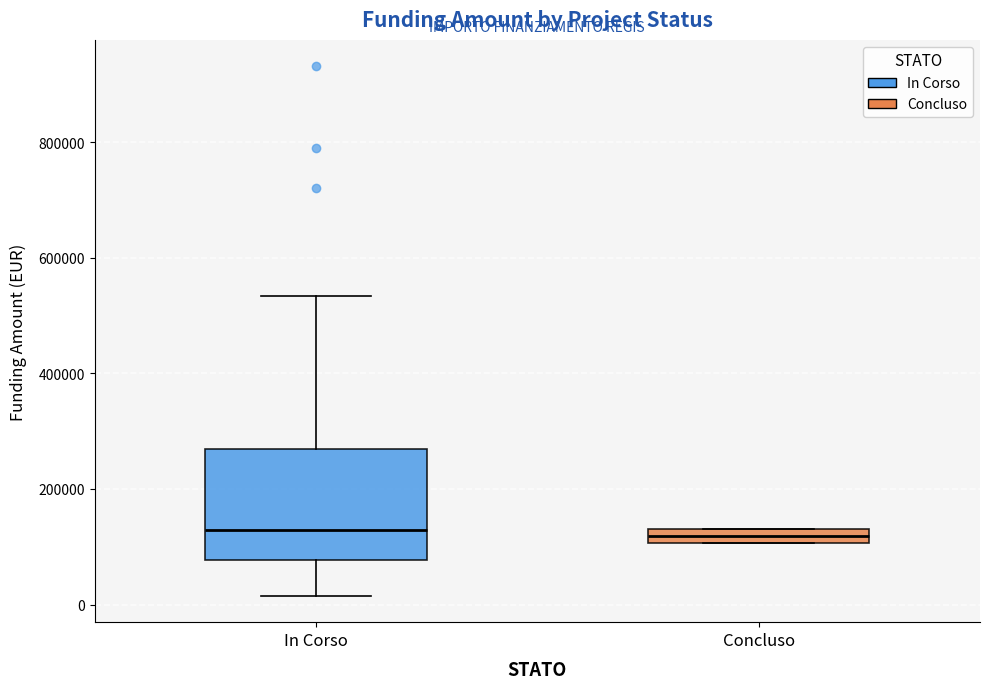

Where is the lower edge of the box for Concluso on the y-axis? The values are not printed on the chart, so give them approximately, as read against the axis.

100000